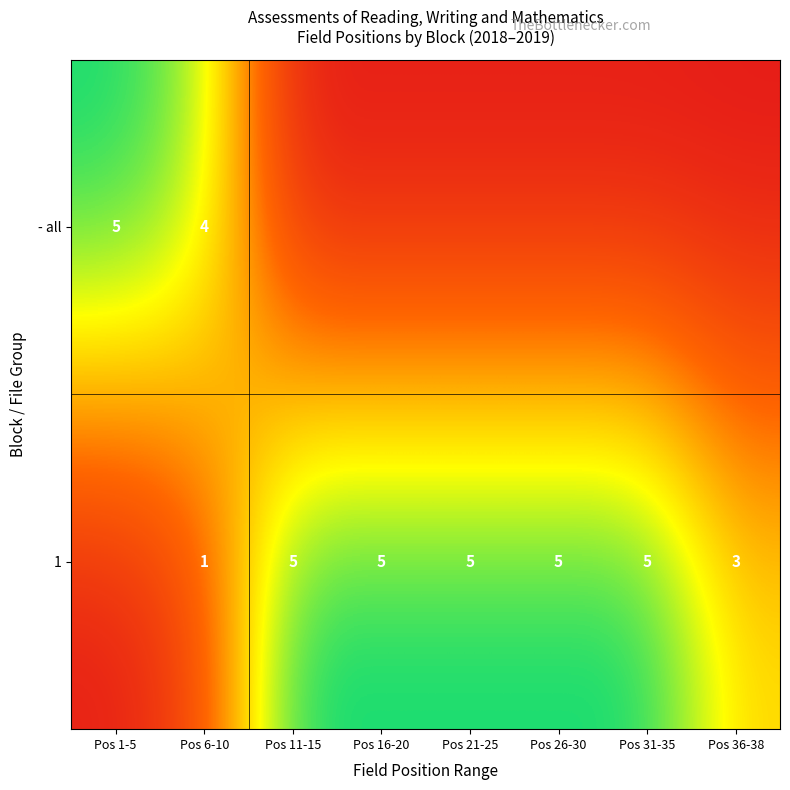

What is the total value across all series at Pos 6-10?

5